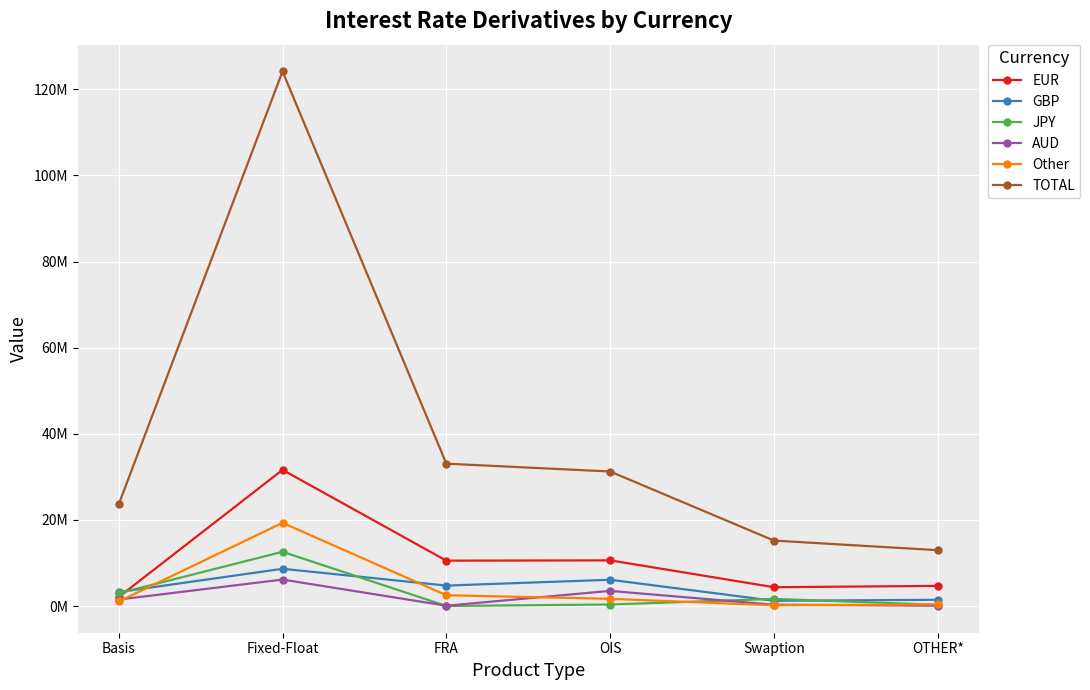

Reading left to right, extract all data points from this chart.

EUR: Basis=2092828	Fixed-Float=31623697	FRA=10535513	OIS=10605760	Swaption=4368442	OTHER*=4673952
GBP: Basis=3239864	Fixed-Float=8650321	FRA=4746051	OIS=6099032	Swaption=1211844	OTHER*=1448882
JPY: Basis=2957263	Fixed-Float=12595605	FRA=5892	OIS=352341	Swaption=1655807	OTHER*=283621
AUD: Basis=1500382	Fixed-Float=6144427	FRA=71054	OIS=3514315	Swaption=301456	OTHER*=72221
Other: Basis=1054164	Fixed-Float=19322500	FRA=2501537	OIS=1672050	Swaption=168227	OTHER*=377049
TOTAL: Basis=23615916	Fixed-Float=124177379	FRA=33065501	OIS=31241391	Swaption=15198902	OTHER*=12969237